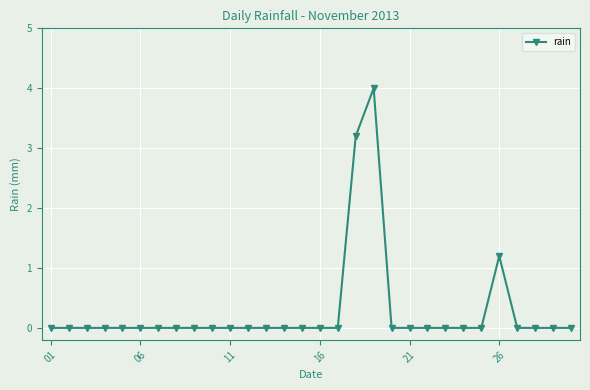

How many distinct data groups are displayed?

1